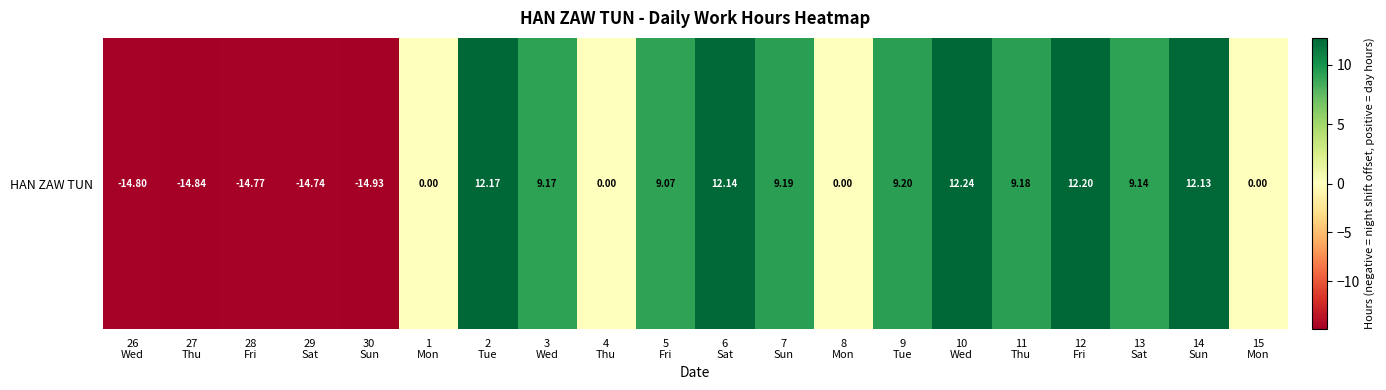

Which category has the highest value across all series?

10
Wed